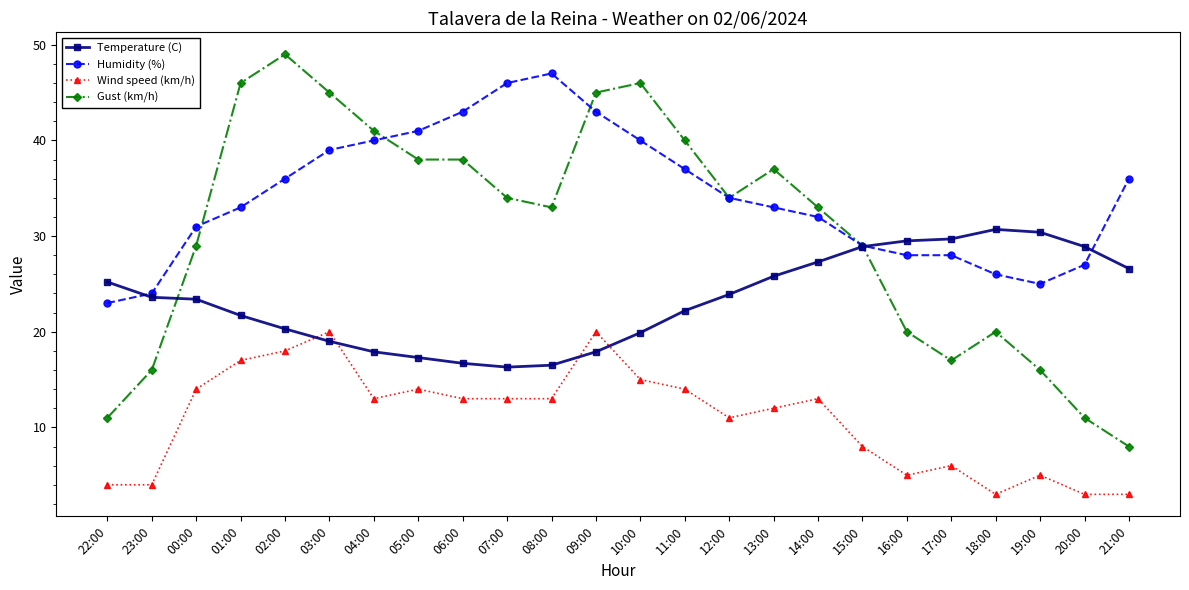

Which series has the largest total across all categories?

Humidity (%)